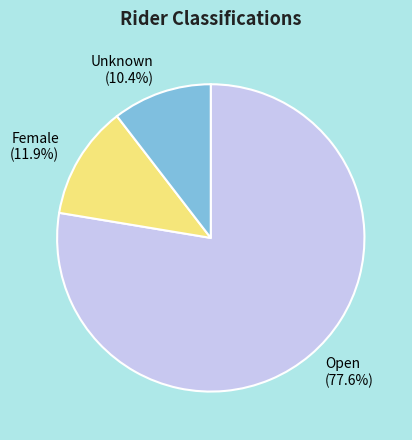

Is there a majority slice in this chart?

Yes